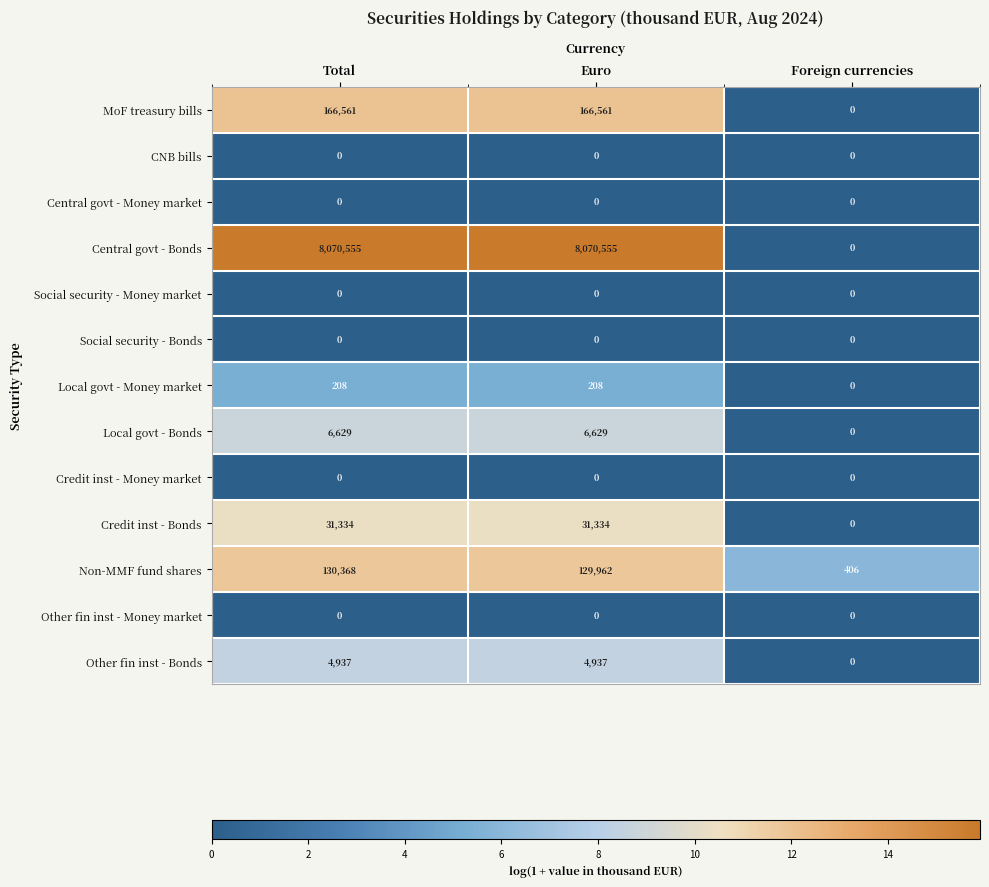

How many Central govt - Bonds values are between 0 and 8070555?

3